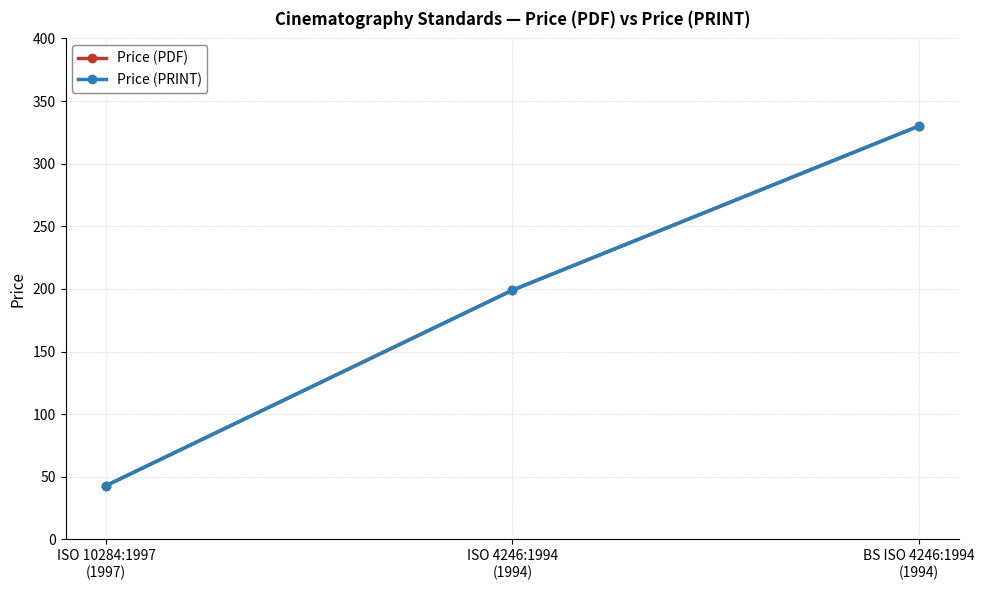

Reading left to right, what are all the values shown in this chart?

Price (PDF): 43	199	330
Price (PRINT): 43	199	330